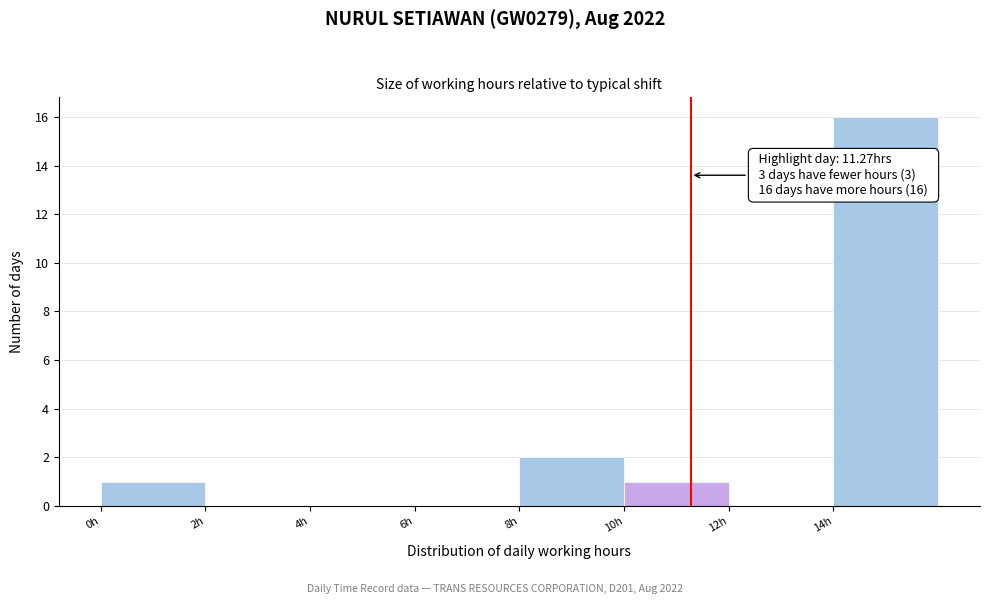

Which range on the x-axis has the tallest bar?

14 to 16